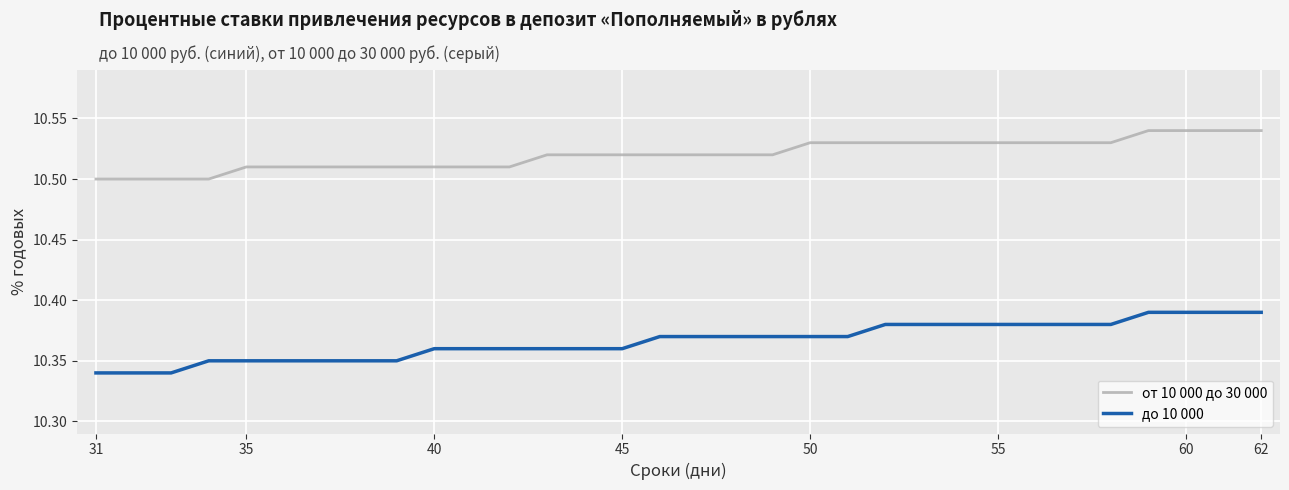

Which series has the widest spread of values?

до 10 000